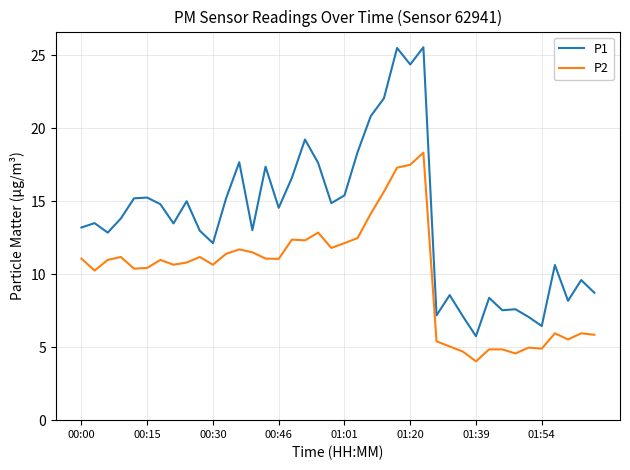

Rank the series by their average value, from highest to lowest.

P1, P2